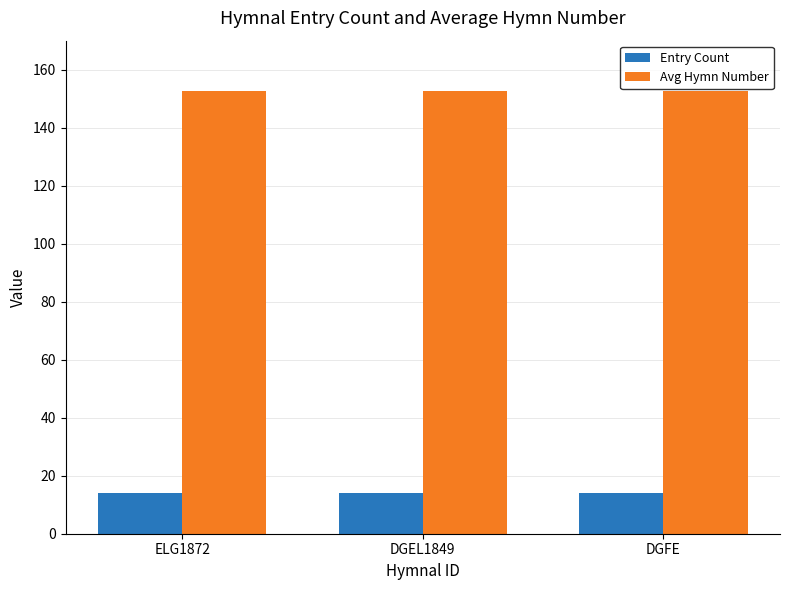

Which series has the largest total across all categories?

Avg Hymn Number